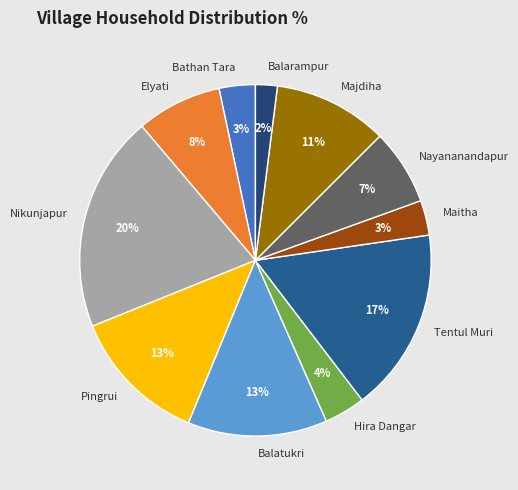

To the nearest percent, what percentage of the pie is Balatukri?

13%